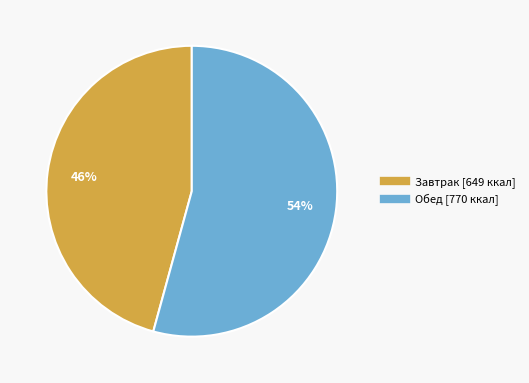

Is Обед the majority of the pie?

Yes